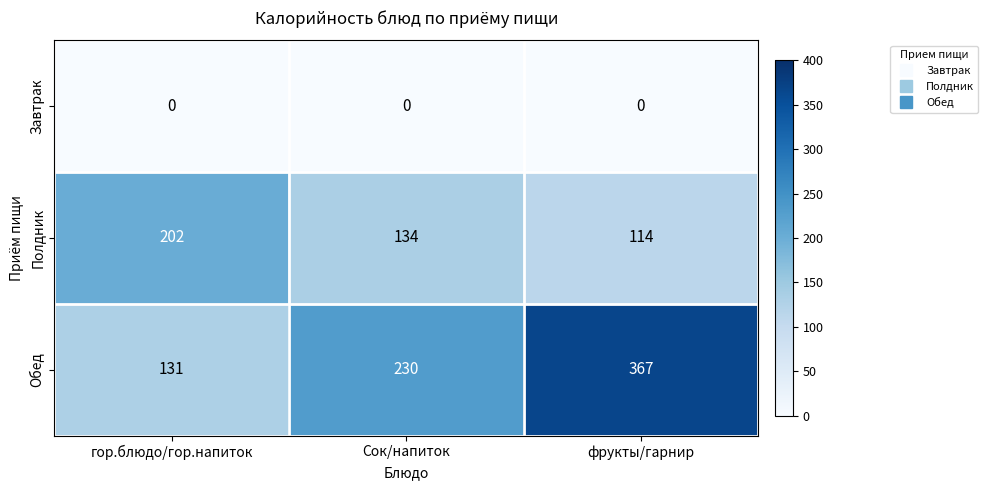

List the series in order of their peak value, lowest first.

Завтрак, Полдник, Обед